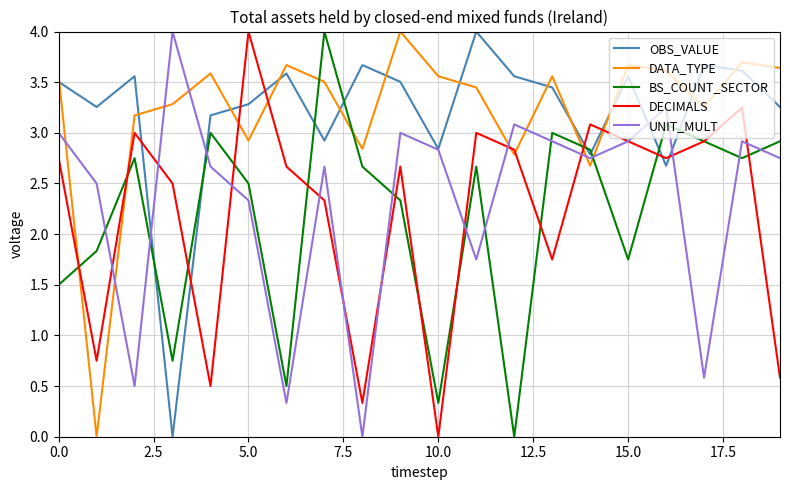

How many values in the BS_COUNT_SECTOR series exceed 2?

13